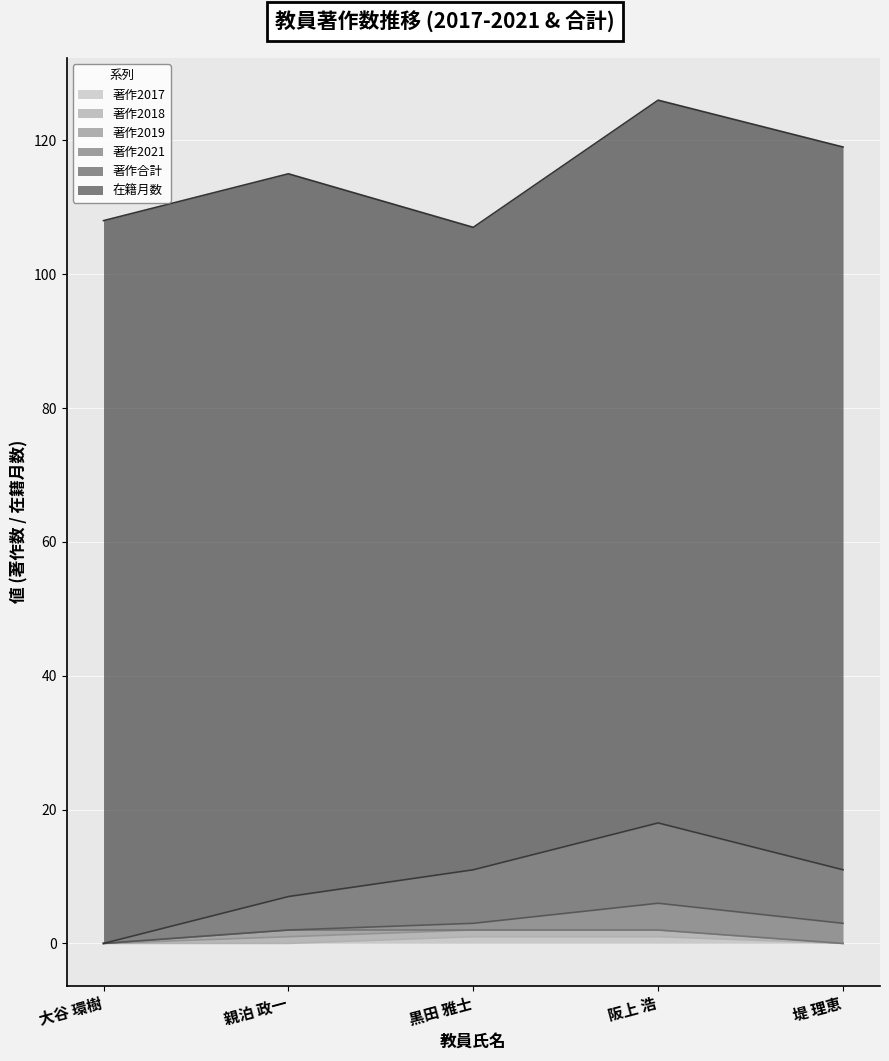

True or false: 著作2018 and 著作2017 intersect in this chart.

False